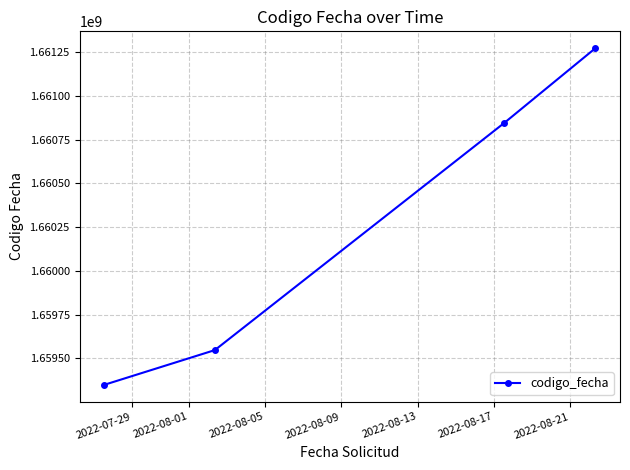

What is the smallest value displayed?

1659348356